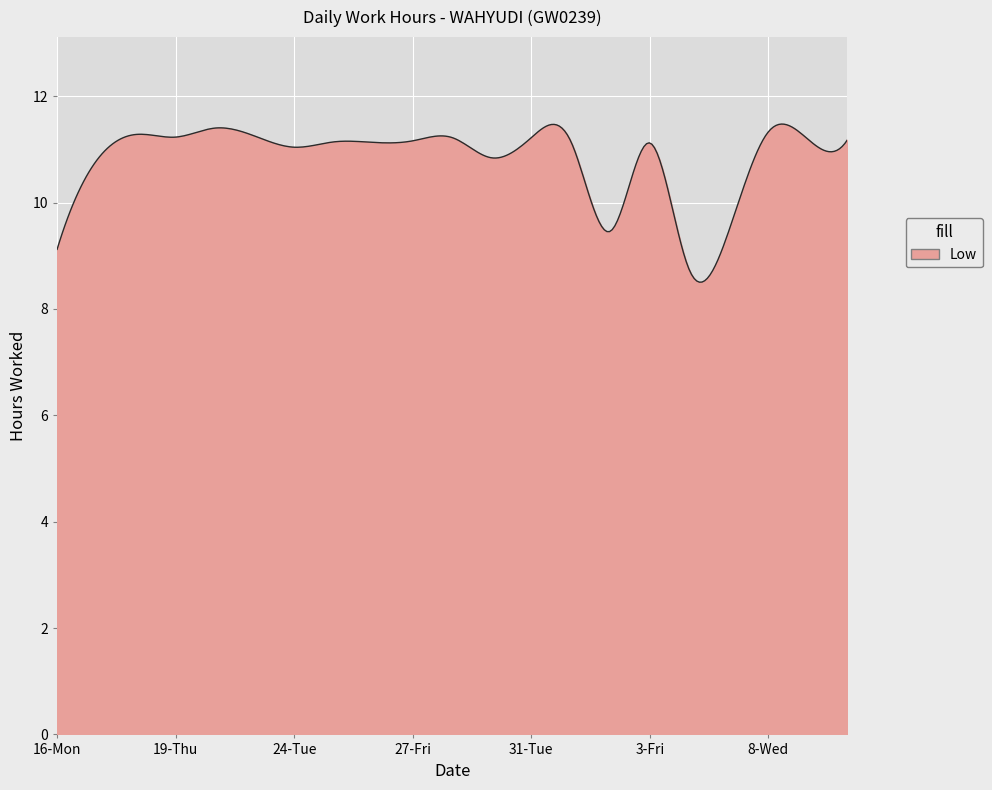

Does the chart have visible grid lines?

Yes